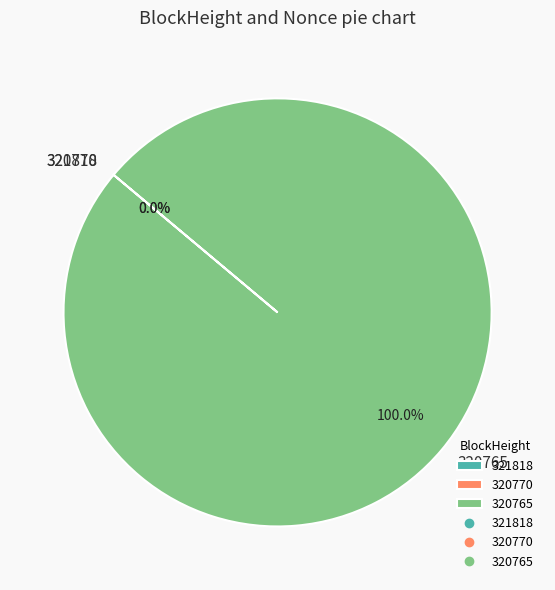

Is the sum of 320765 and 321818 greater than half?

Yes